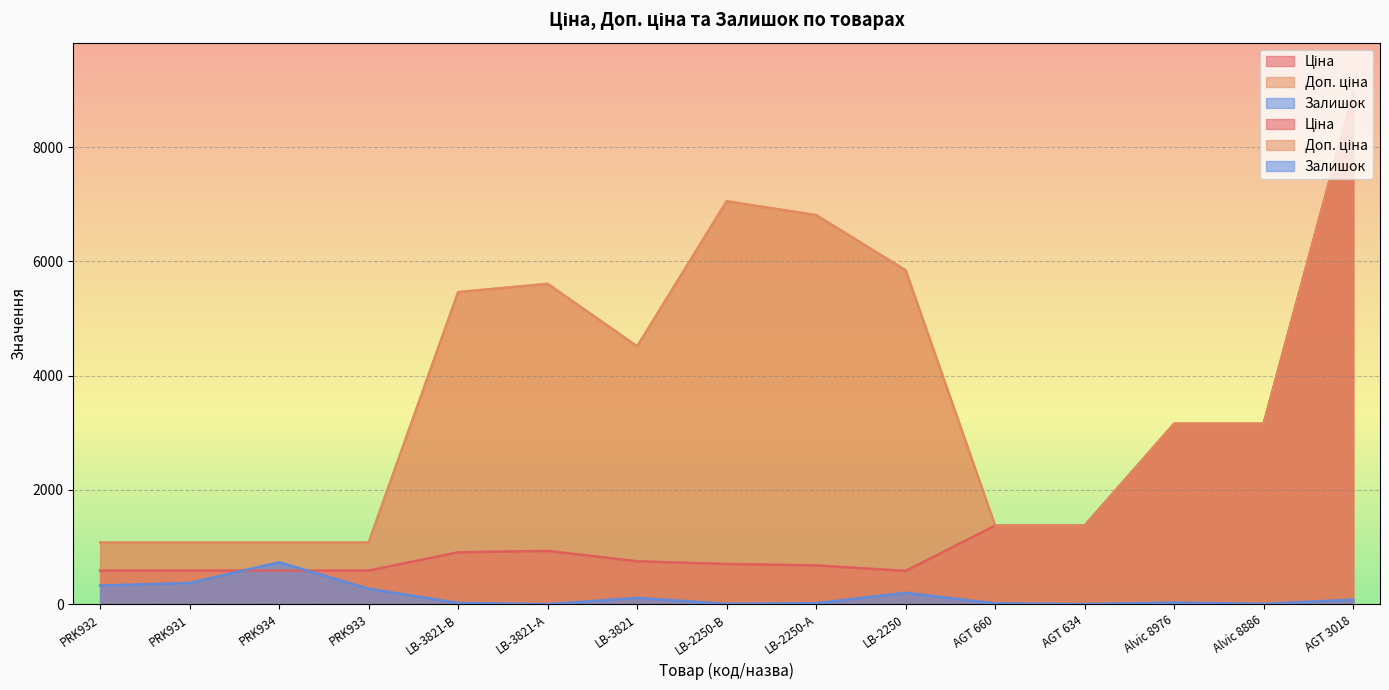

Between which two adjacent categories do Доп. ціна and Ціна first intersect?

LB-2250 and AGT 660